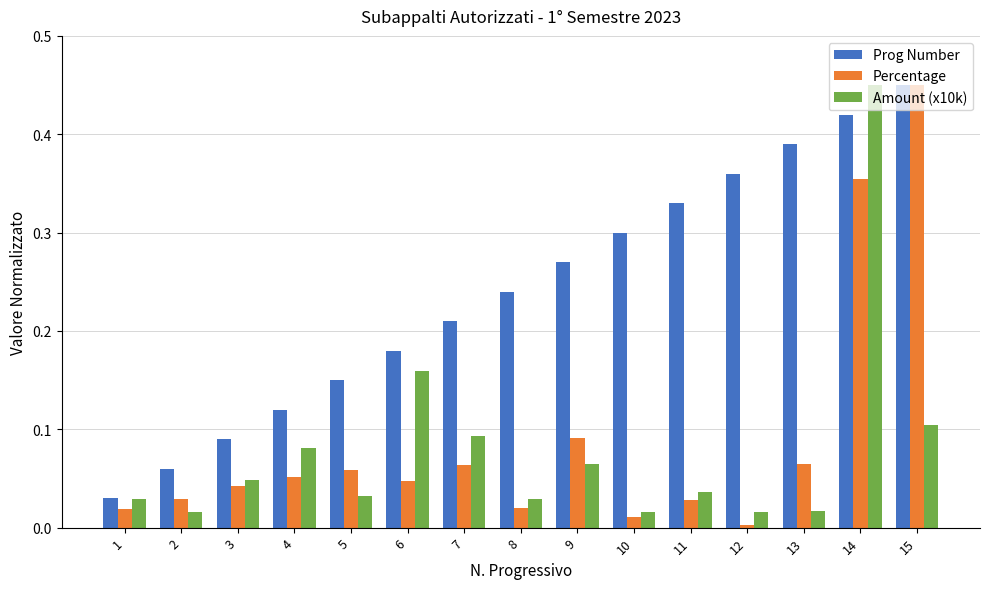

Is it true that Prog Number equals 0.1 at 13?

False